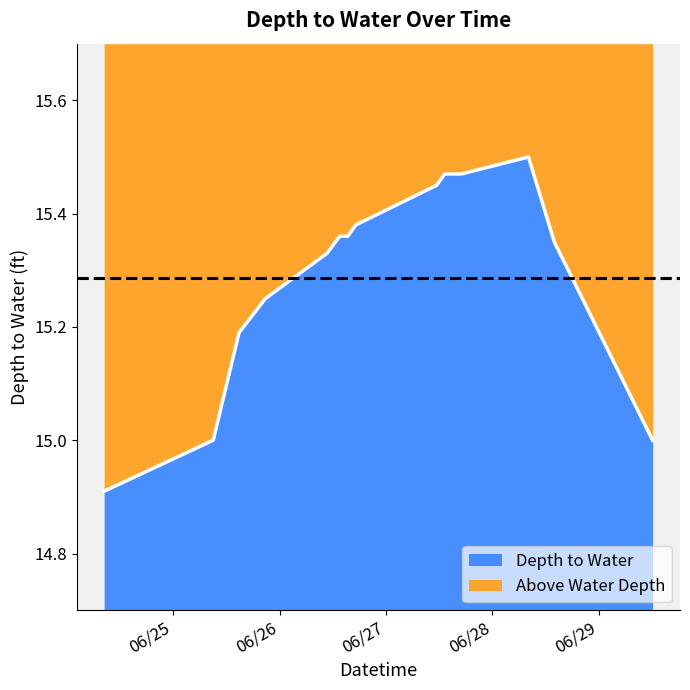

Between 2023-06-26 10:42:00 and 2023-06-24 08:26:00, which is larger?

2023-06-26 10:42:00